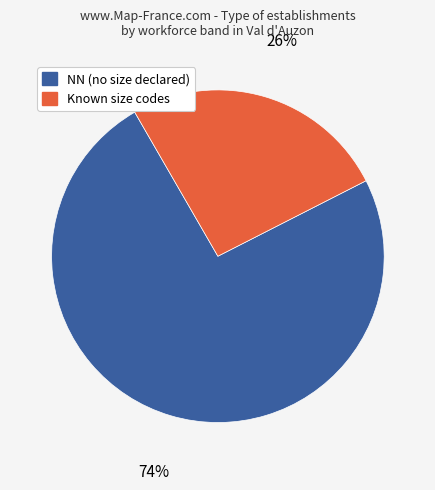

To the nearest percent, what is the difference between the largest and smallest slice percentages?

48%